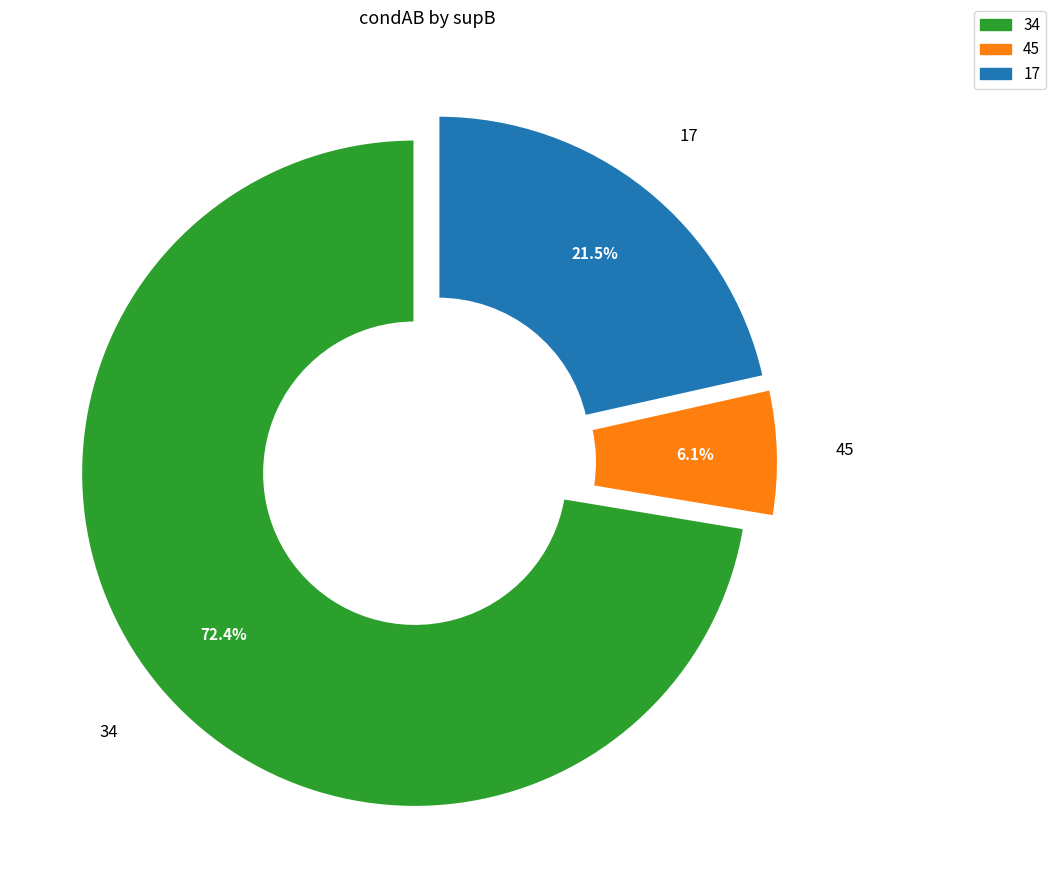

Does any single category account for the majority?

Yes